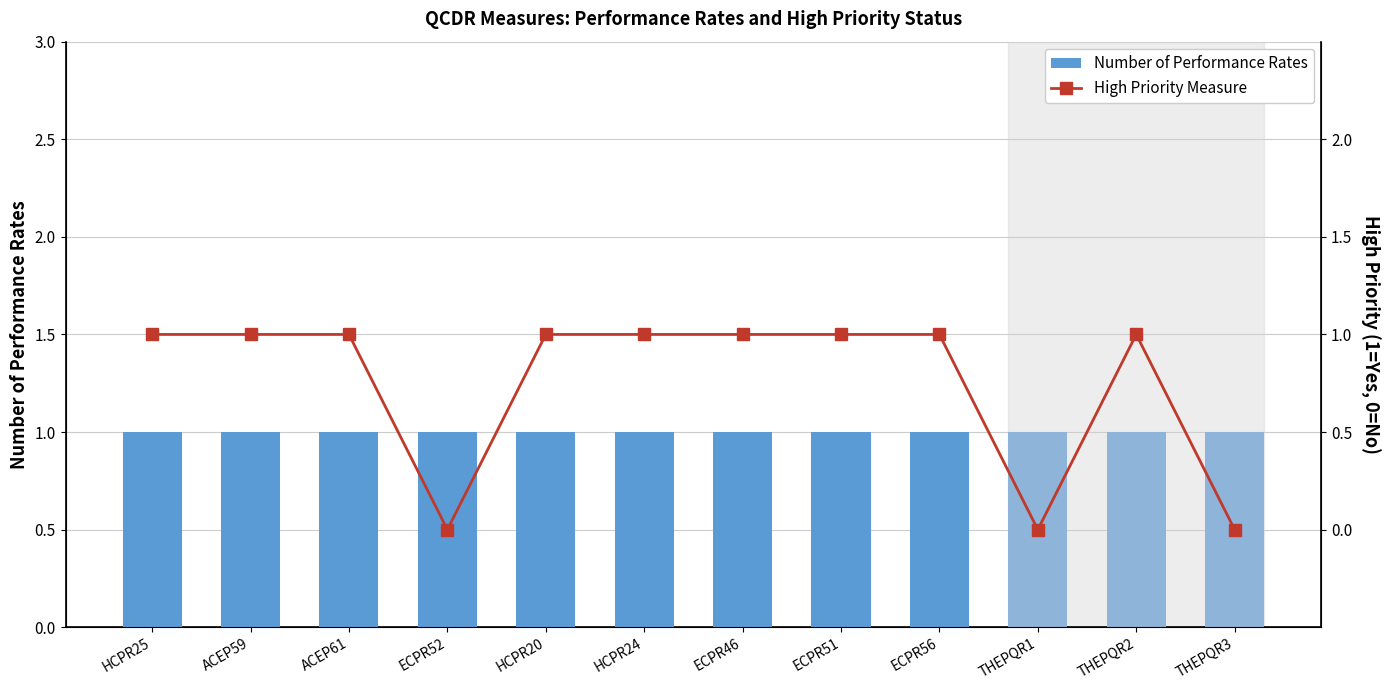

What position from the right is ECPR51?

5